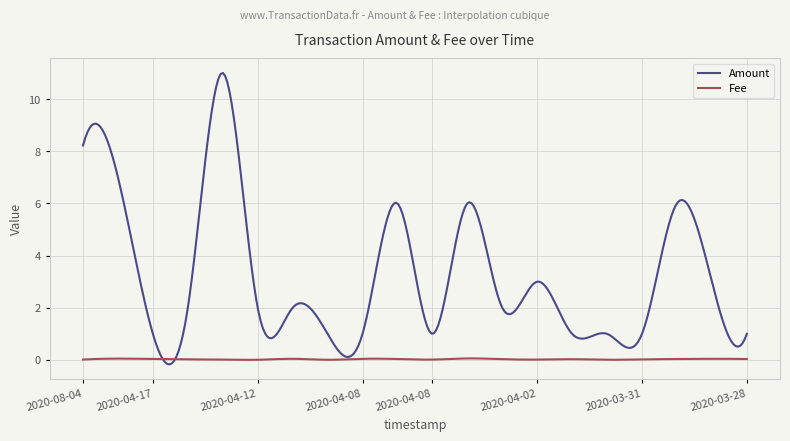

Which series has the largest range (max minus min)?

Amount